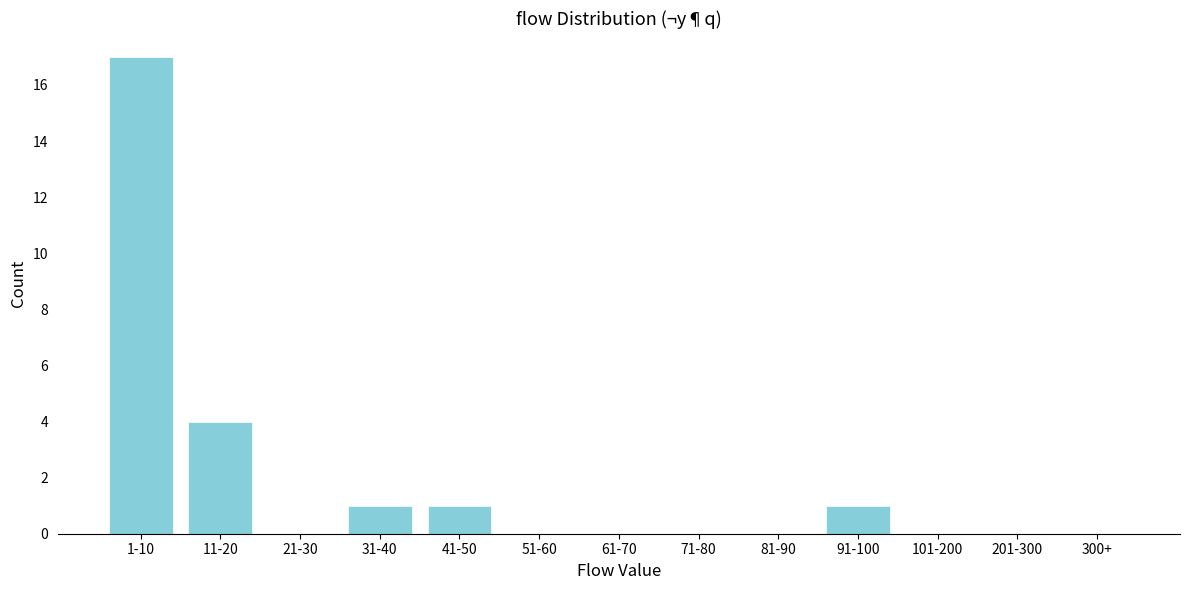

Reading left to right, extract all data points from this chart.

1-10=17	11-20=4	21-30=0	31-40=1	41-50=1	51-60=0	61-70=0	71-80=0	81-90=0	91-100=1	101-200=0	201-300=0	300+=0